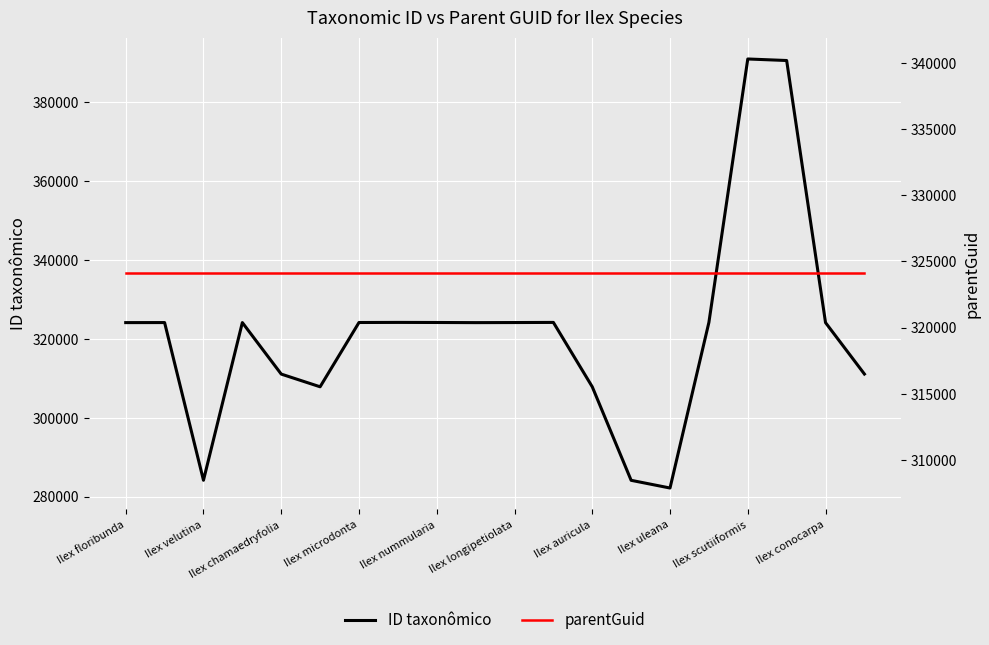

What is the approximate value of ID taxonômico at Ilex uleana, to the nearest 50?

282150